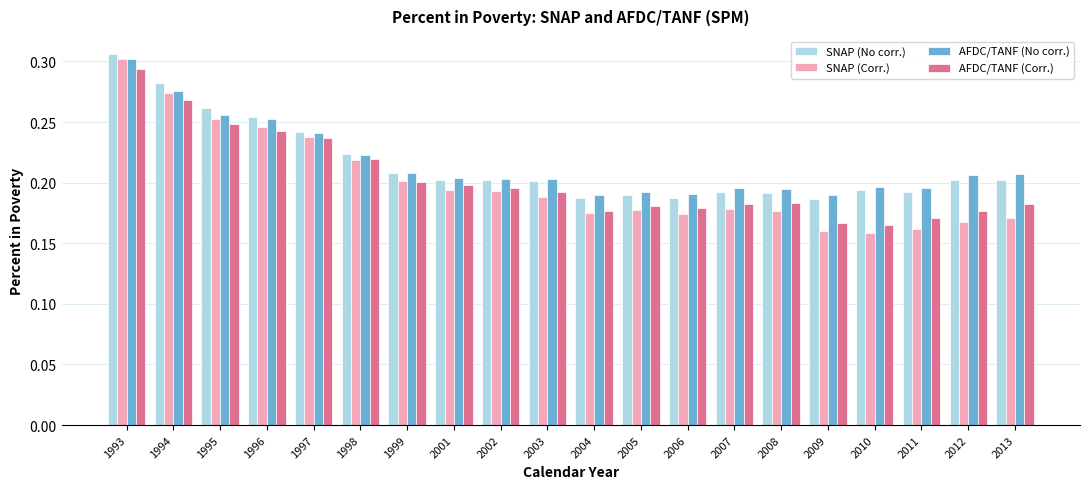

Which category has the highest value across all series?

1993